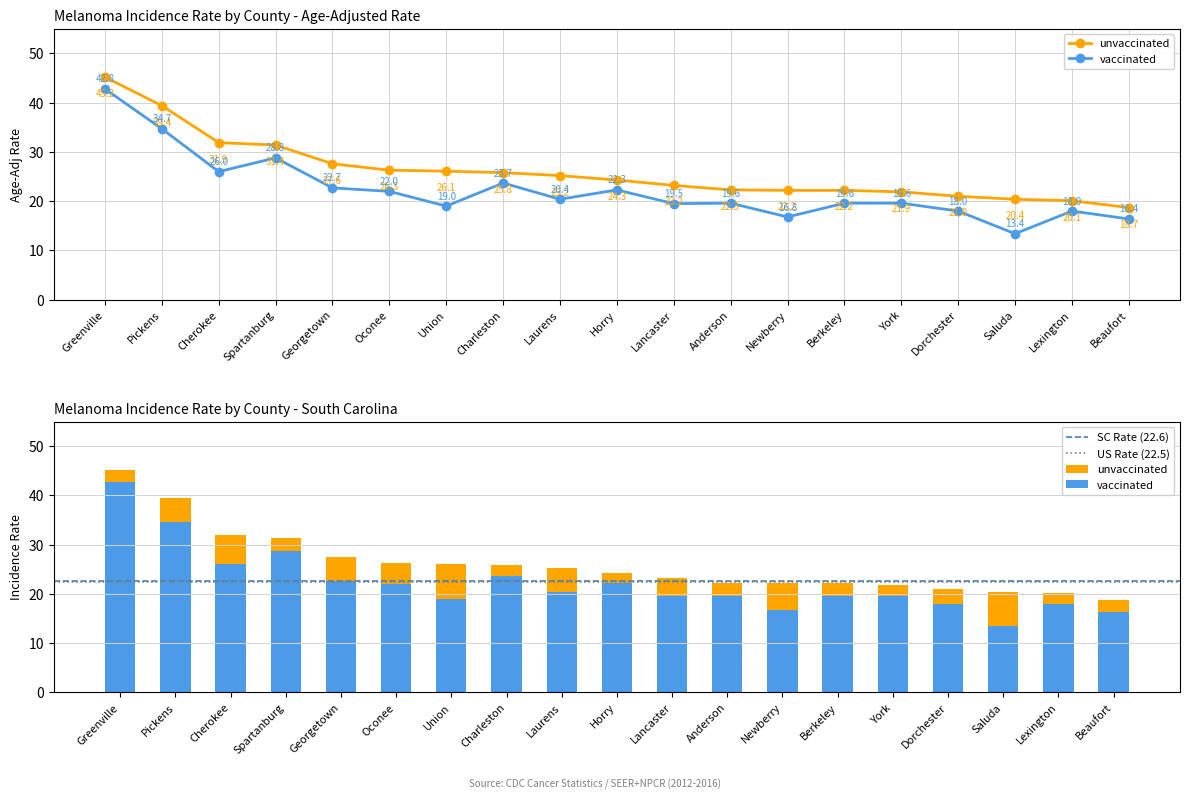

How many groups of bars are there?

19